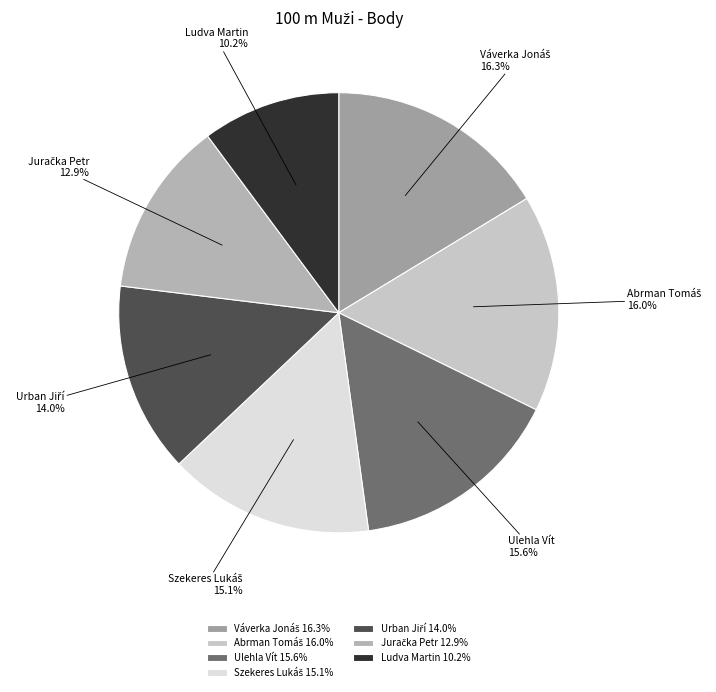

What is the smallest slice in the pie chart?

Ludva Martin